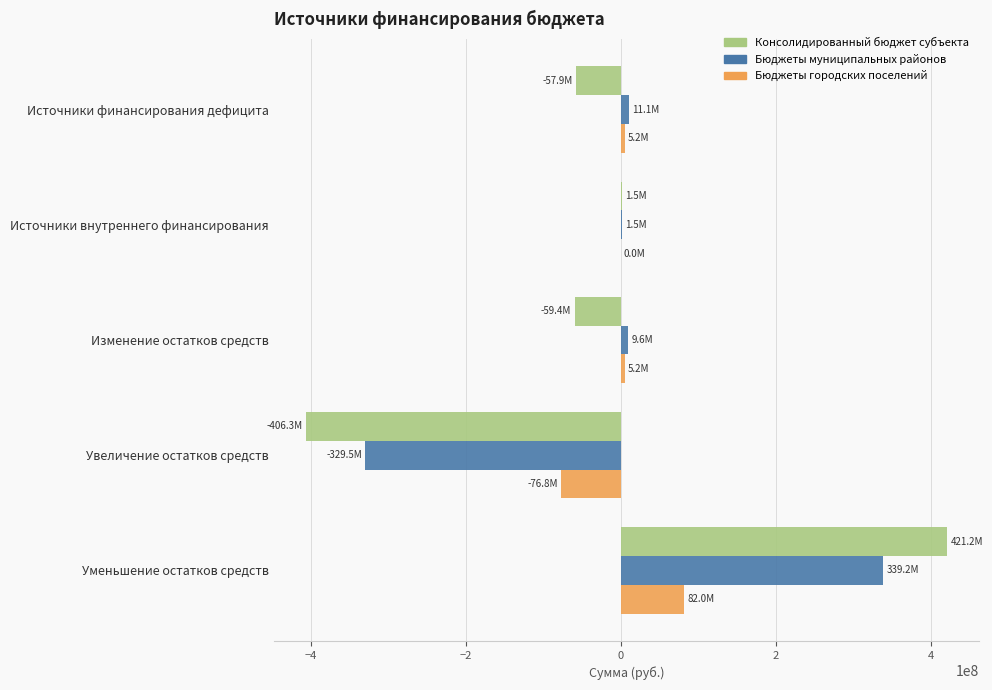

At which category is the sum across all series the highest?

Уменьшение остатков средств